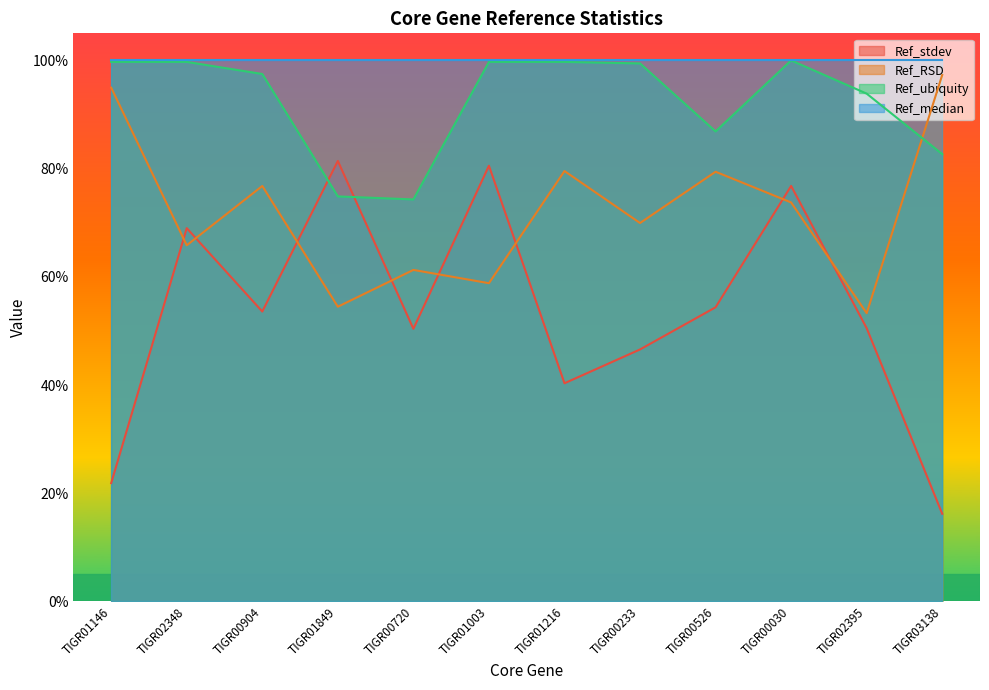

What position from the left is TIGR00526?

9